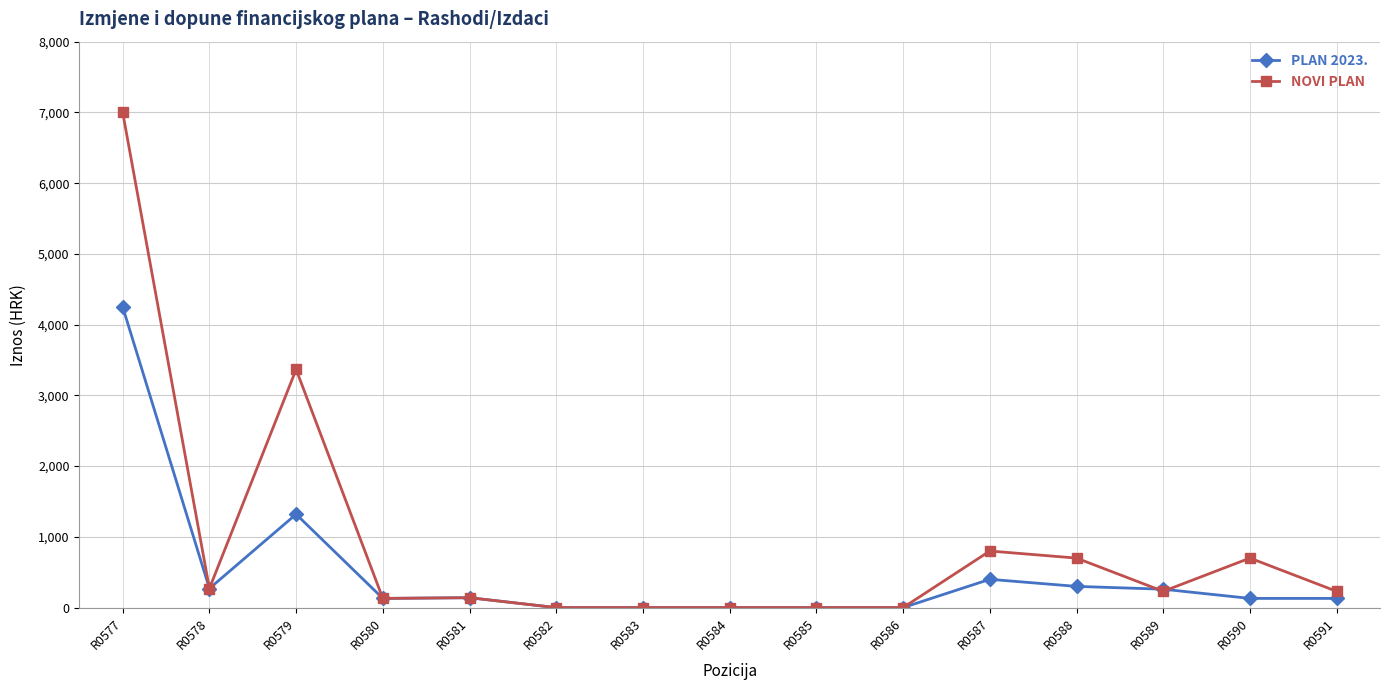

True or false: NOVI PLAN has a value of 3367 at R0579.

True